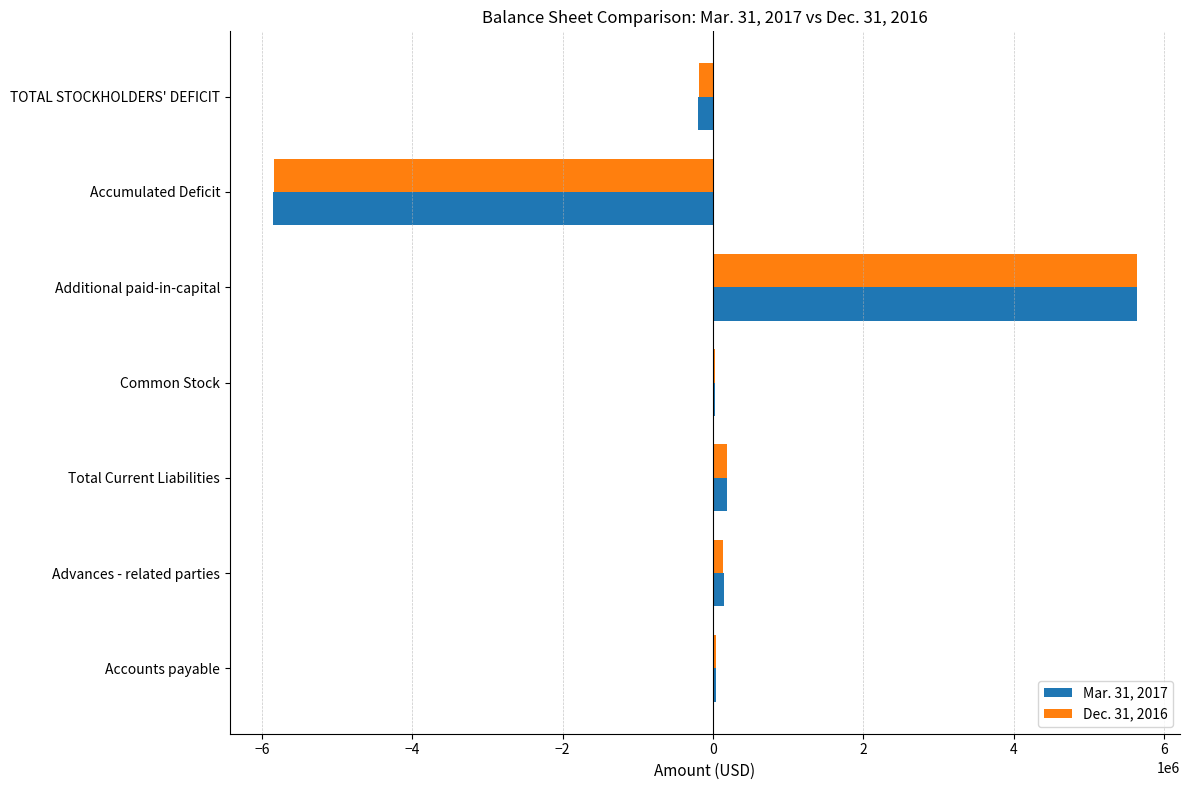

The value of Mar. 31, 2017 at Accumulated Deficit is -5854374. True or false?

True